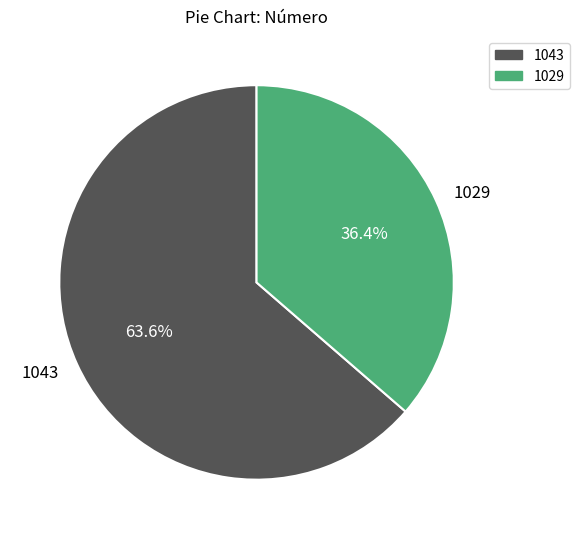

What is the ratio of the value at 1029 to the value at 1043?

0.6